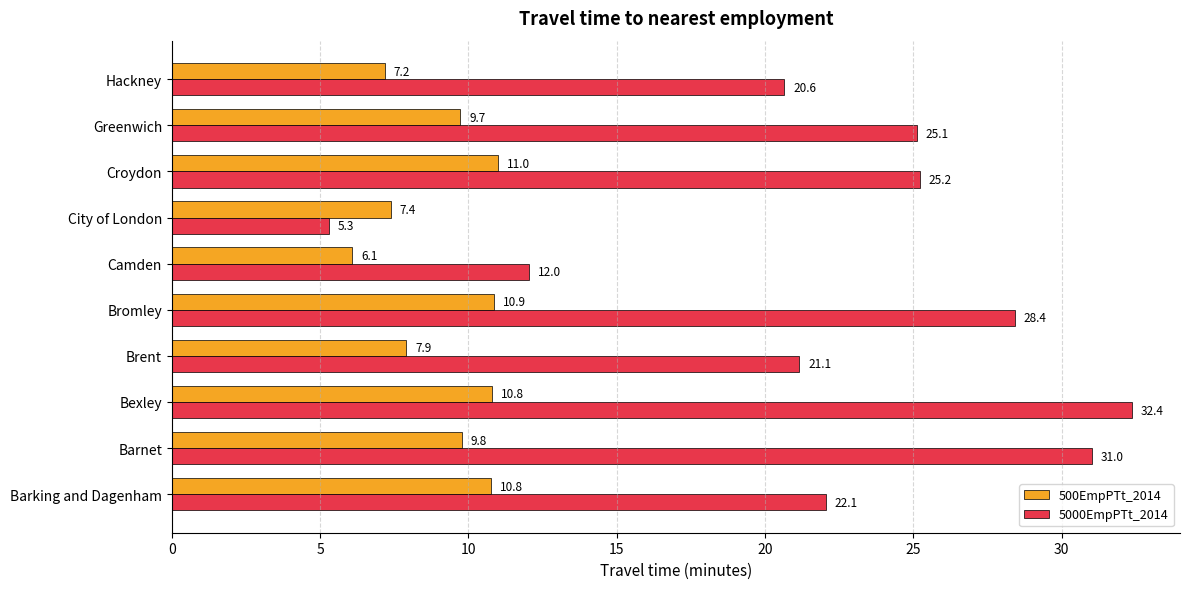

List the series in order of their overall mean, lowest first.

500EmpPTt_2014, 5000EmpPTt_2014